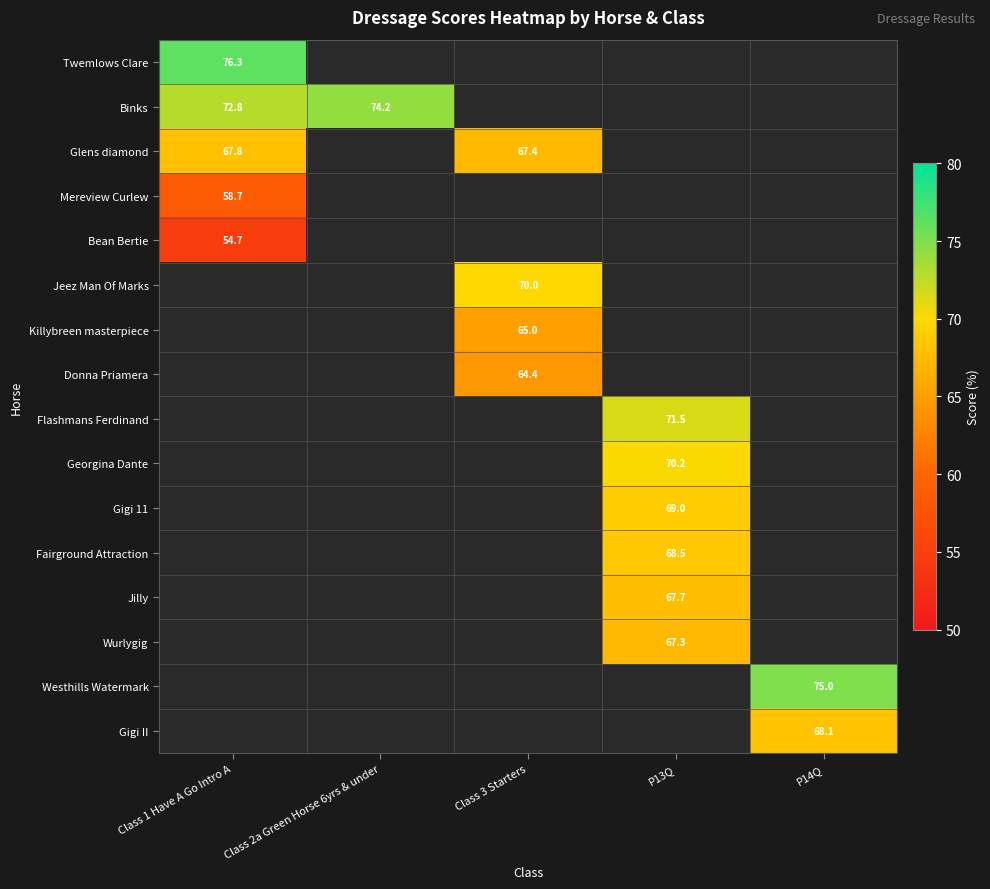

True or false: Glens diamond has a value of 67.4 at Class 3 Starters.

True